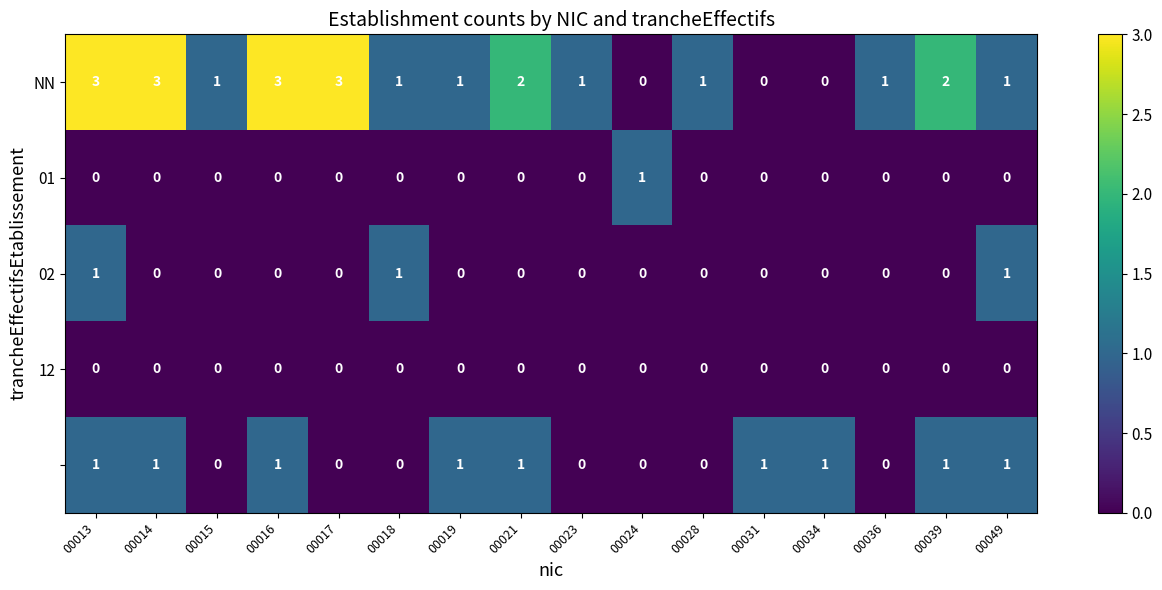

How many series are shown in this chart?

5